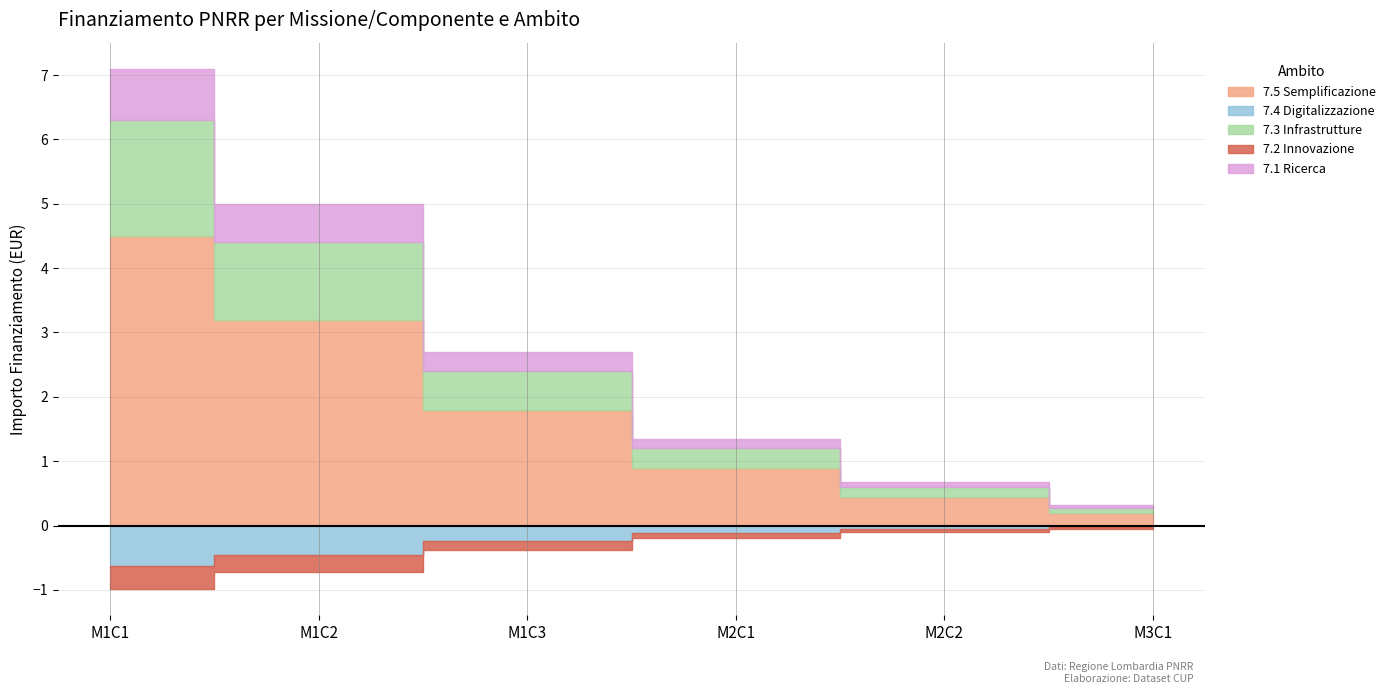

Which has a higher value, 1.3 or 1.3?

1.3